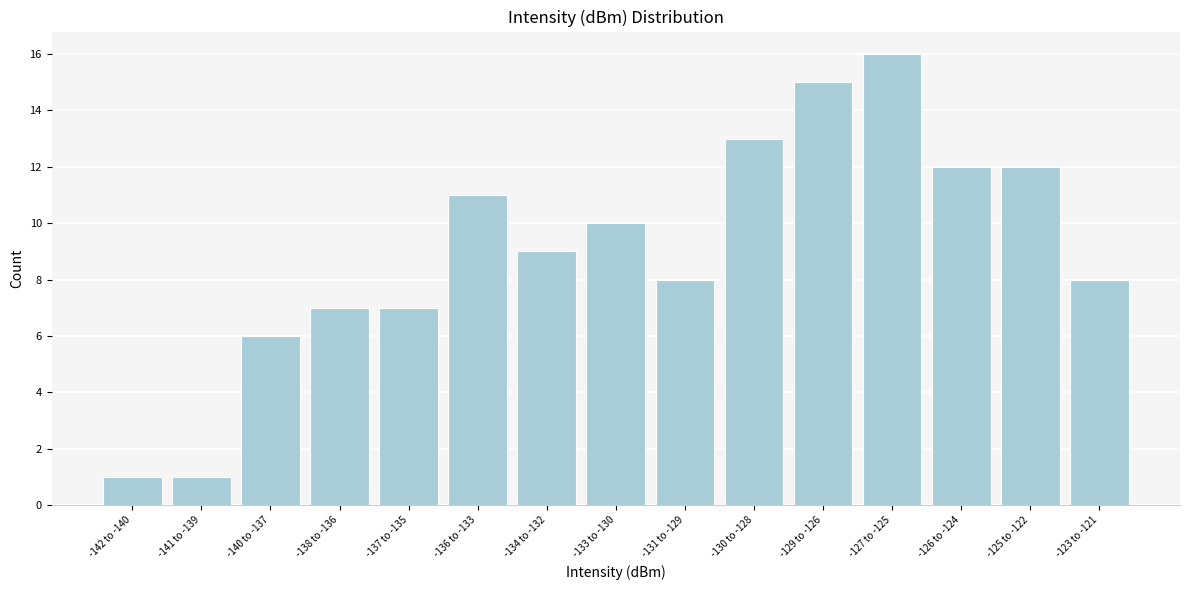

Reading right to left, transcribe all the data shown in this chart.

-123 to -121=8	-125 to -122=12	-126 to -124=12	-127 to -125=16	-129 to -126=15	-130 to -128=13	-131 to -129=8	-133 to -130=10	-134 to -132=9	-136 to -133=11	-137 to -135=7	-138 to -136=7	-140 to -137=6	-141 to -139=1	-142 to -140=1